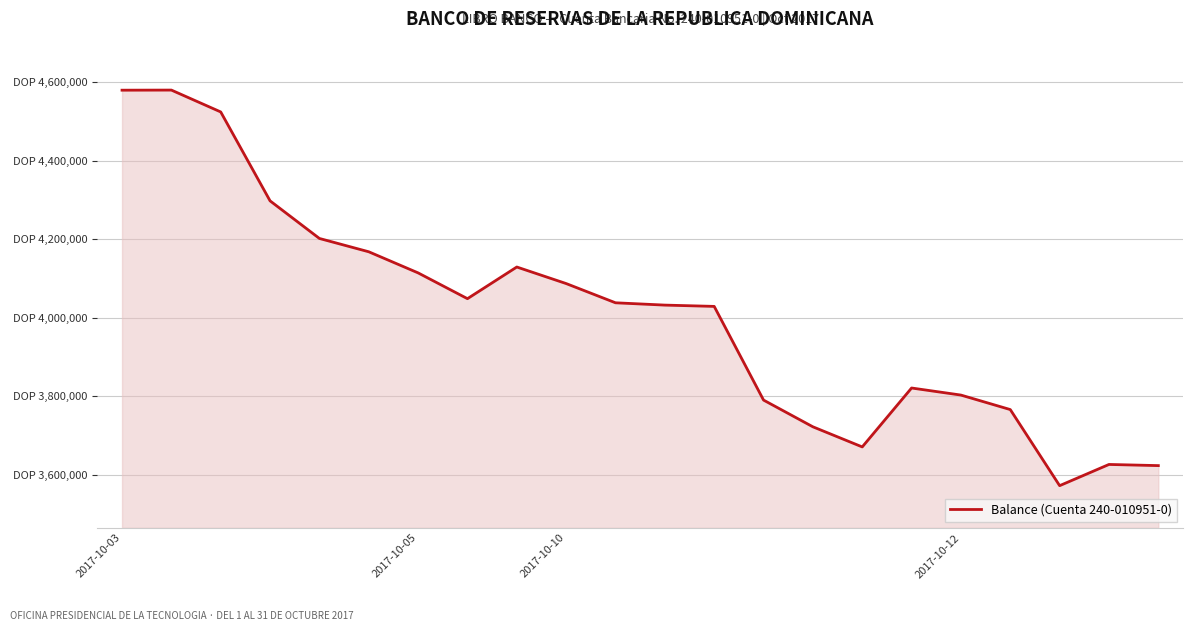

Does the chart have visible grid lines?

Yes